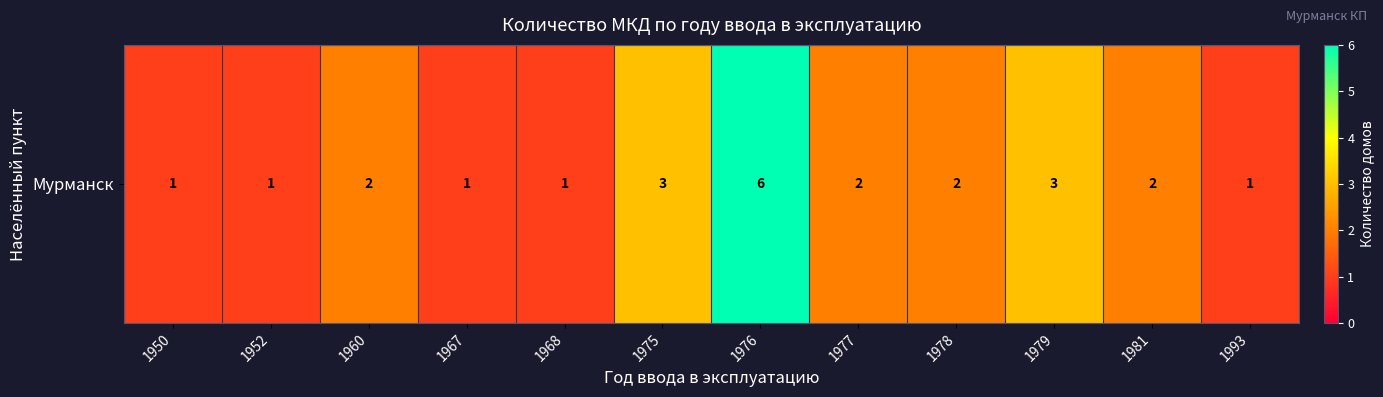

Approximately how many times larger is the value at 1993 compared to 1976?

0.2